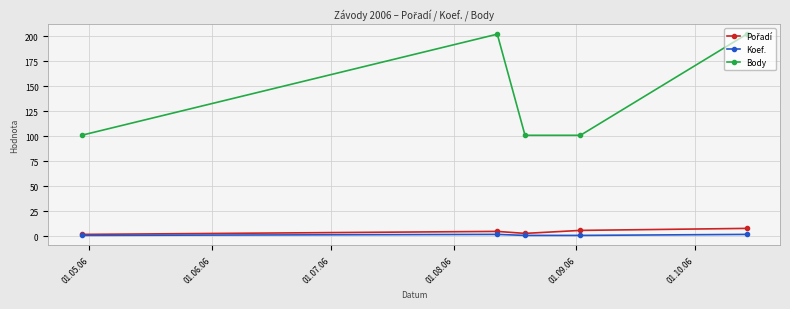

Which series has the largest total across all categories?

Body